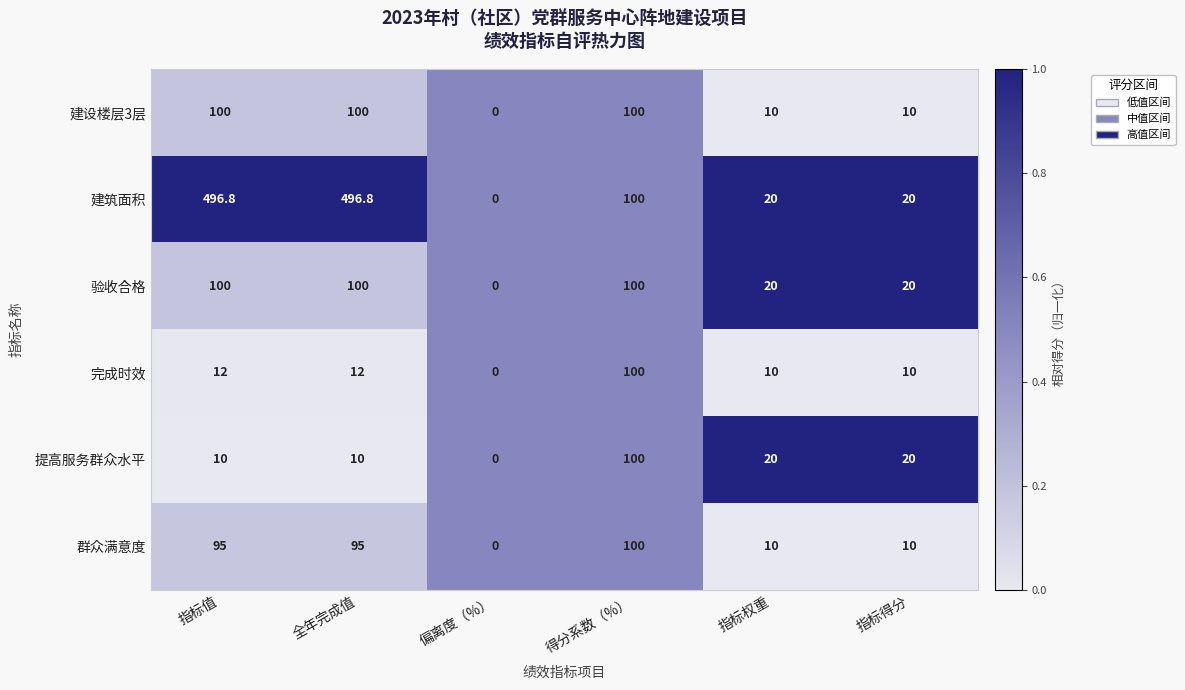

Which series has the largest total across all categories?

建筑面积